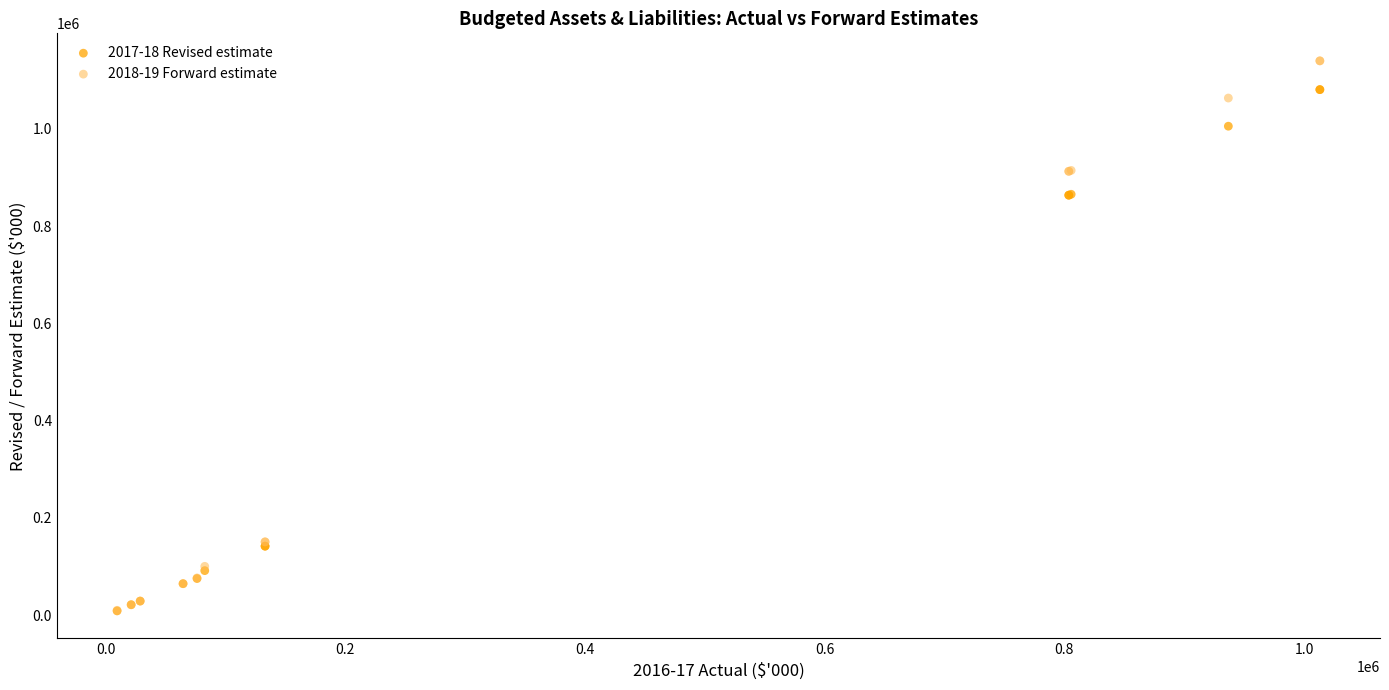

Which series has the widest spread of Y values?

2018-19 Forward estimate